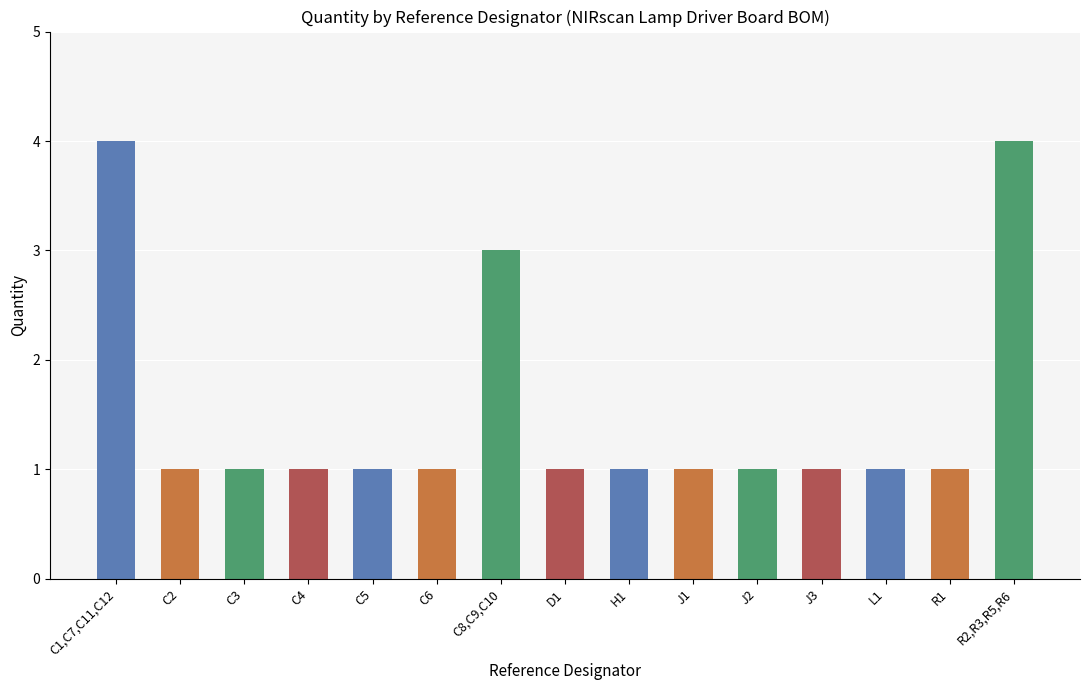

What value does the data have at C5?

1